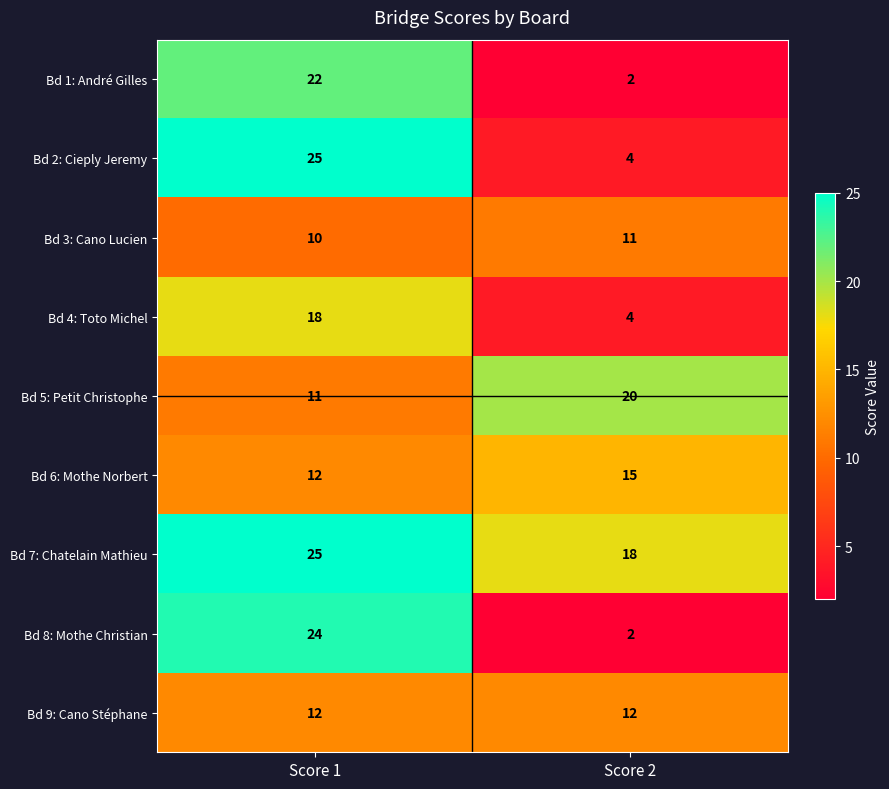

Which series has the largest total across all categories?

Bd 7: Chatelain Mathieu